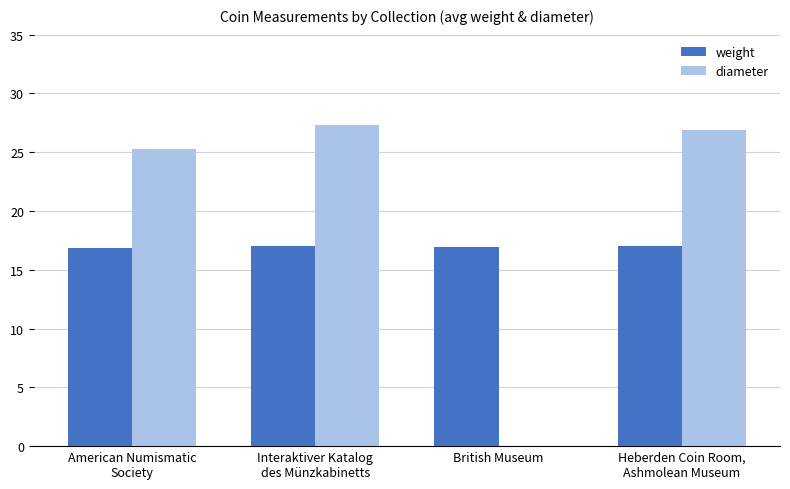

What is the greatest value displayed?

27.3